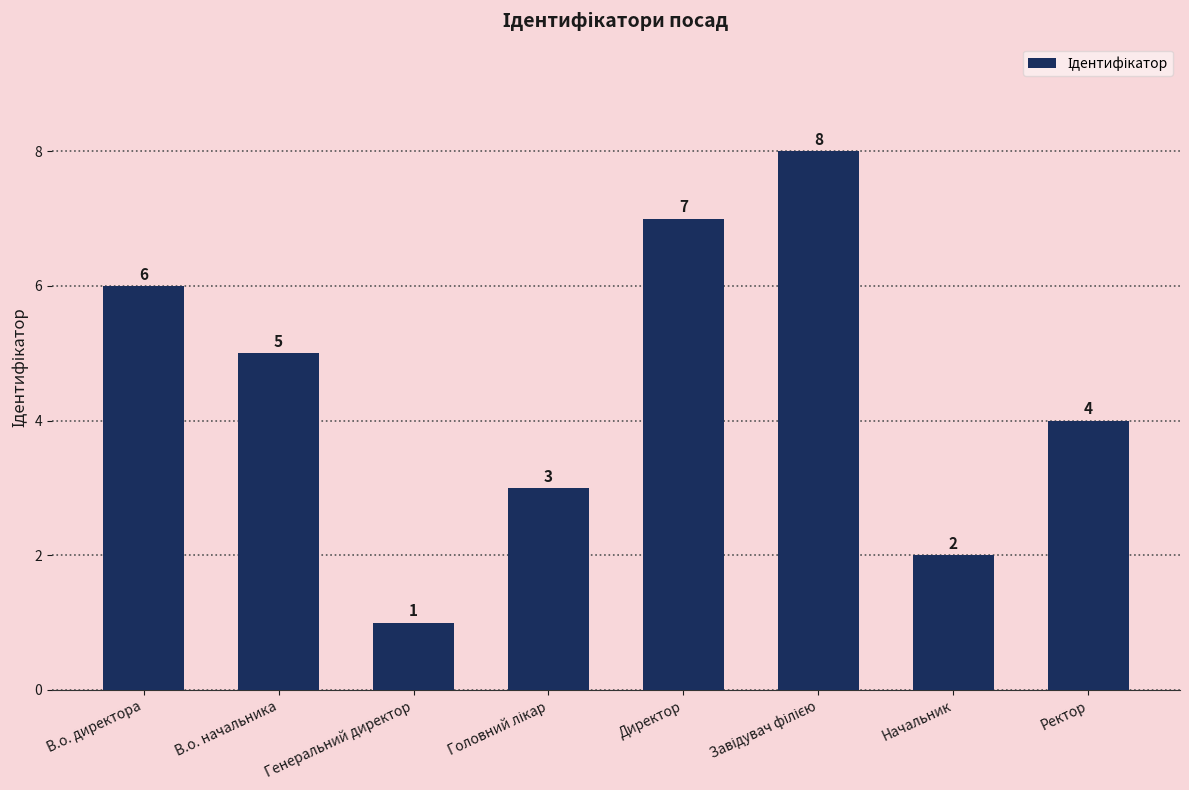

True or false: the data shows 1 at Начальник.

False